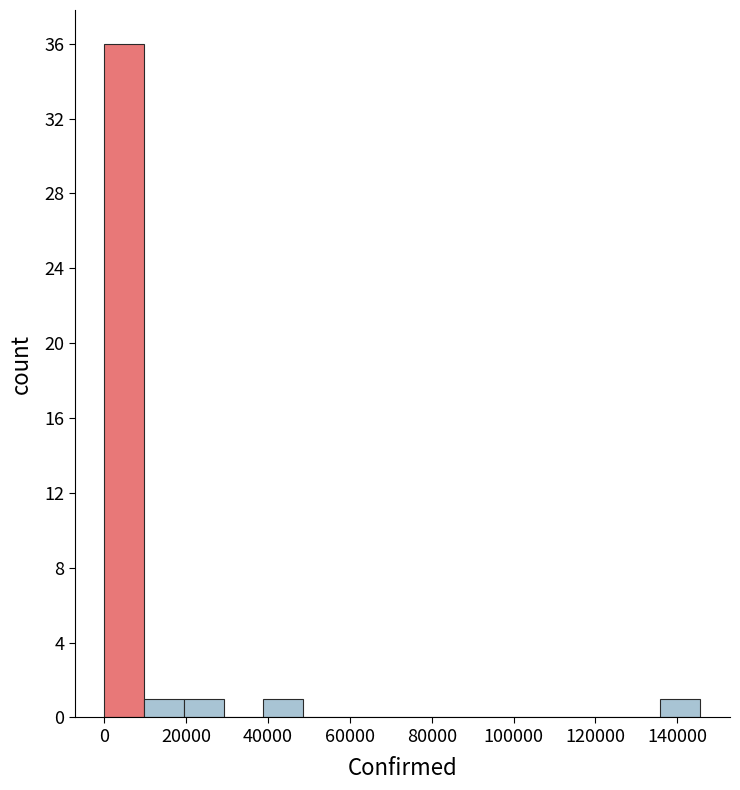

Reading left to right, transcribe this chart: for each bar, give the range it covers on the x-axis and its height. Neither the bar edges nor the heights are printed on the chart, so give them approximately, as read against the axes.

0 to 10000: 36
10000 to 20000: 1
20000 to 30000: 1
30000 to 38000: 0
38000 to 48000: 1
48000 to 58000: 0
58000 to 68000: 0
68000 to 78000: 0
78000 to 88000: 0
88000 to 98000: 0
98000 to 106000: 0
106000 to 116000: 0
116000 to 126000: 0
126000 to 136000: 0
136000 to 146000: 1